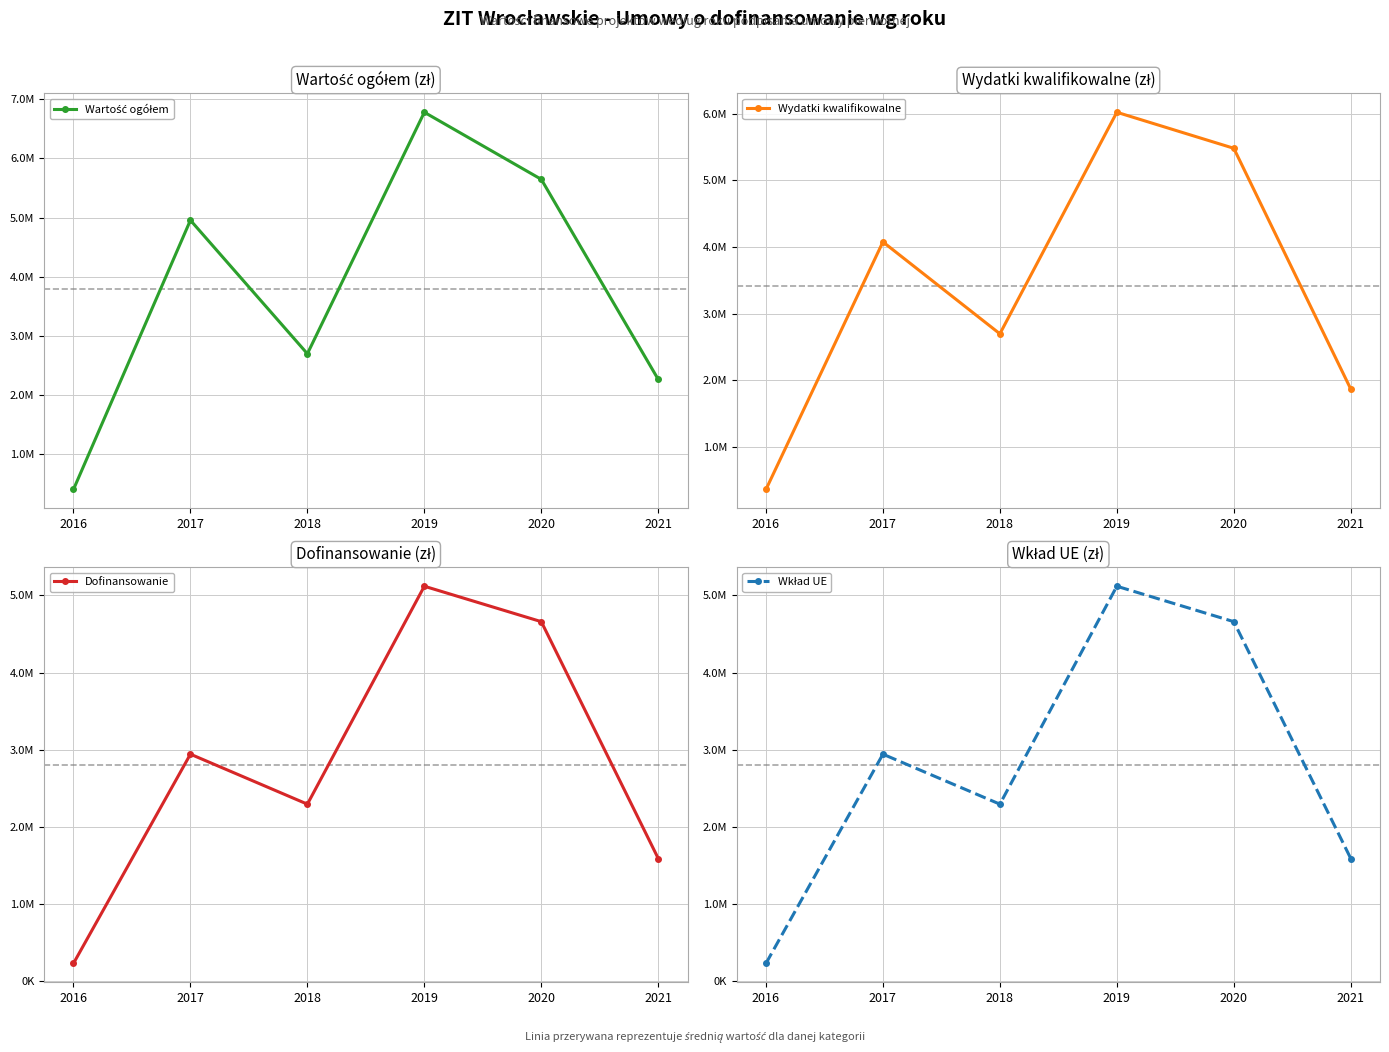

What is the difference between the Wydatki kwalifikowalne values at 2016 and 2017?

3713750.6